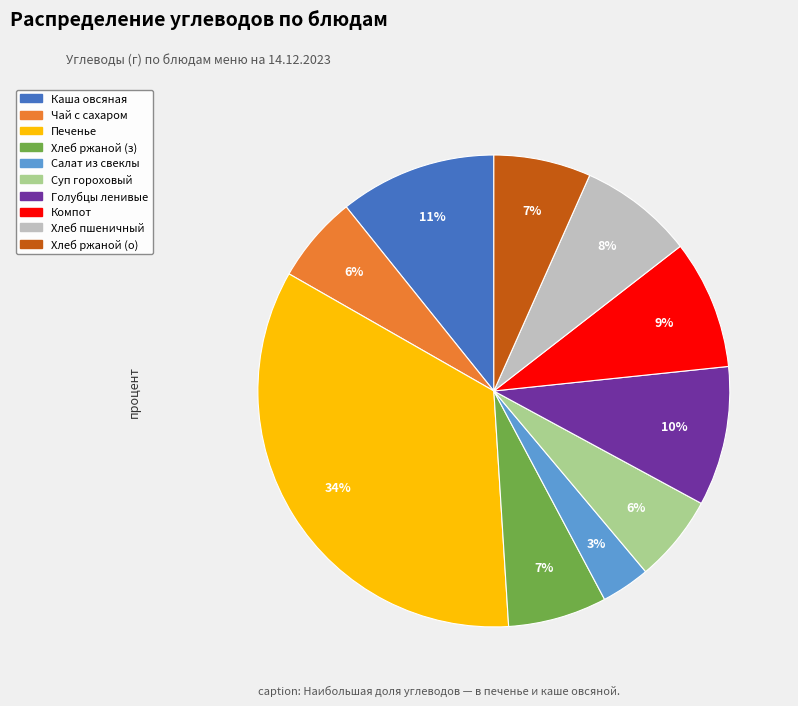

To the nearest percent, what is the difference between the largest and smallest slice percentages?

31%